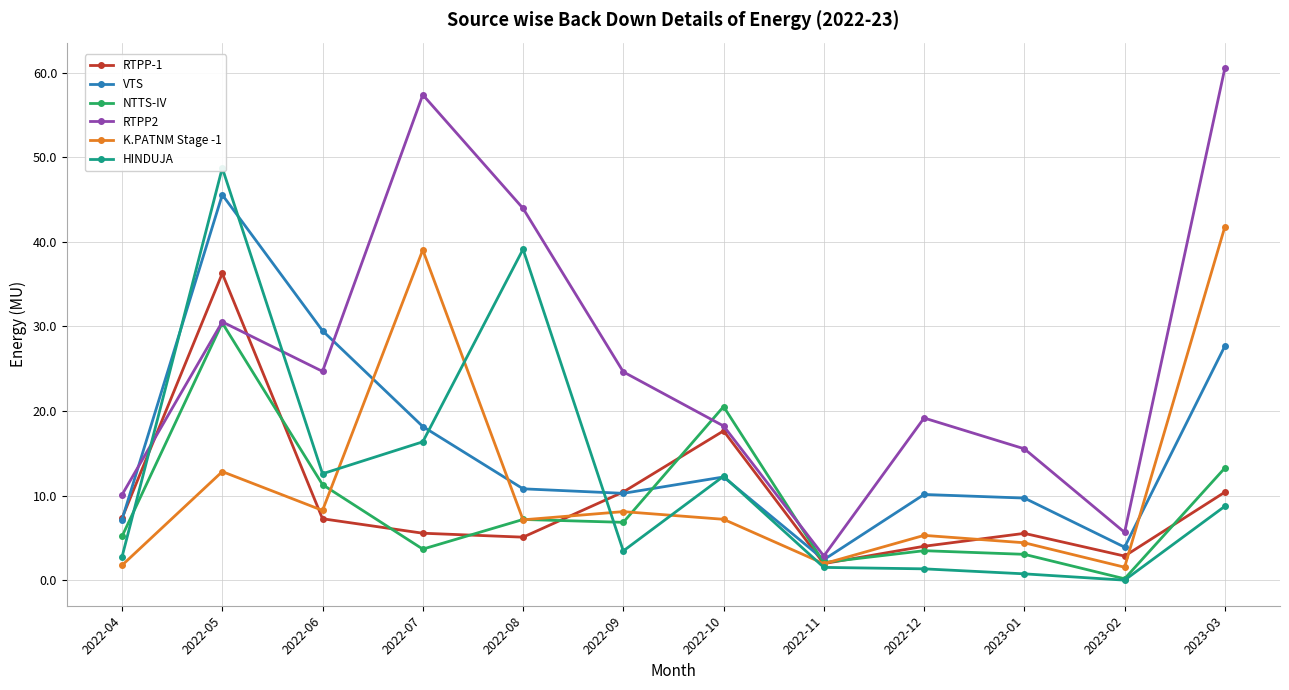

Is it true that RTPP-1 equals 24.8 at 2022-10?

False